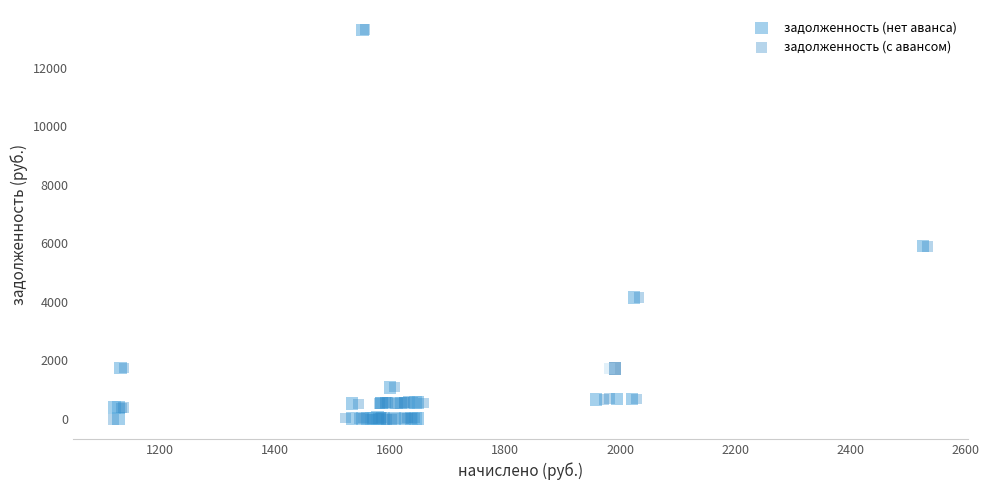

Which series has the widest spread of Y values?

задолженность (с авансом)